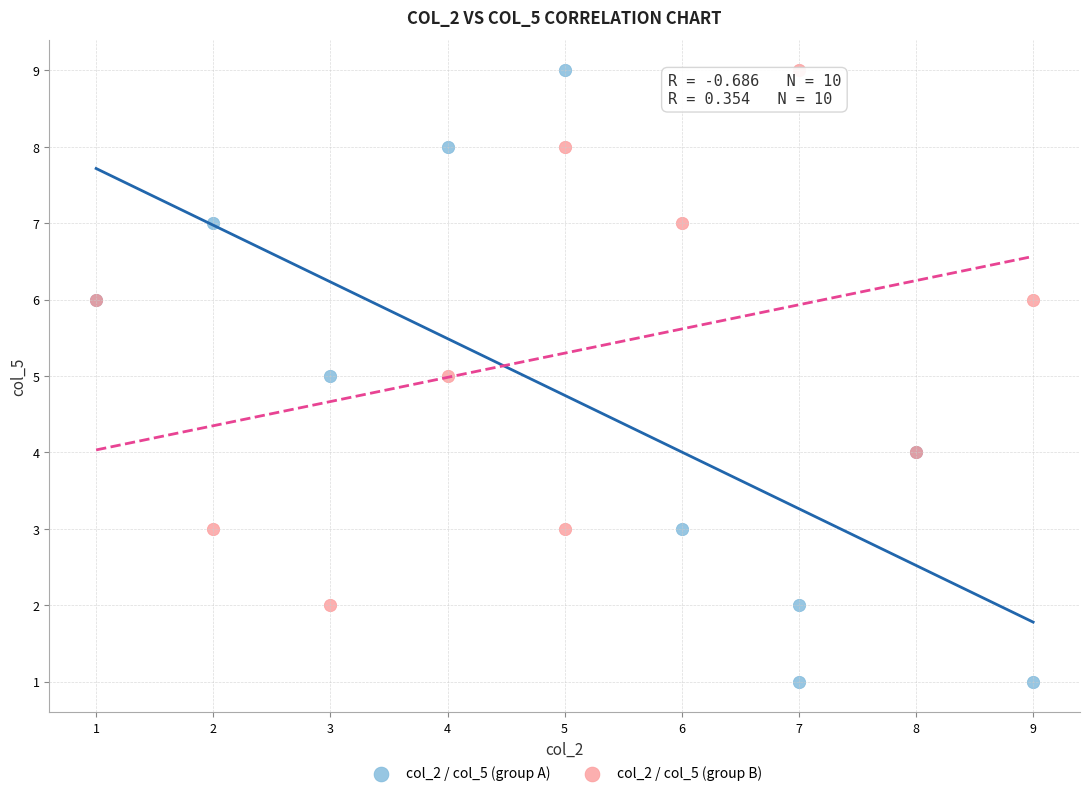

Which series reaches the minimum Y coordinate?

col_2 / col_5 (group A)